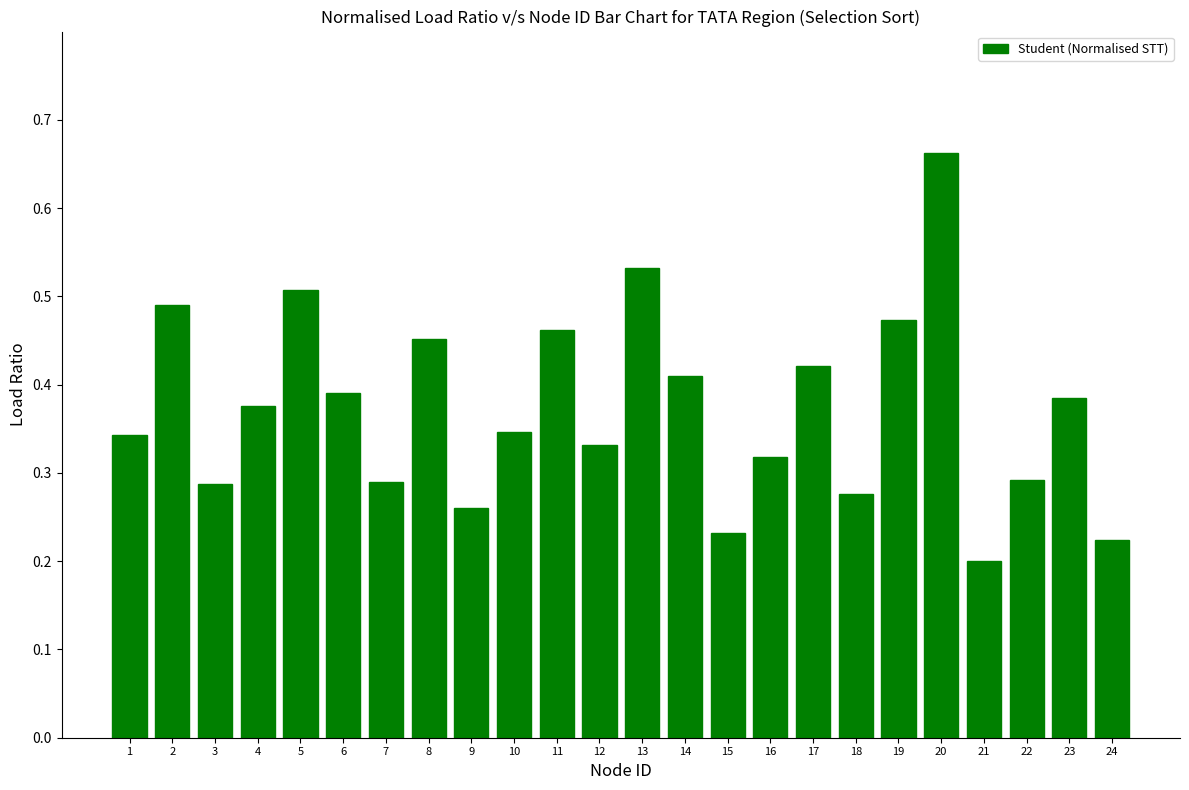

Which category has the highest value across all series?

20